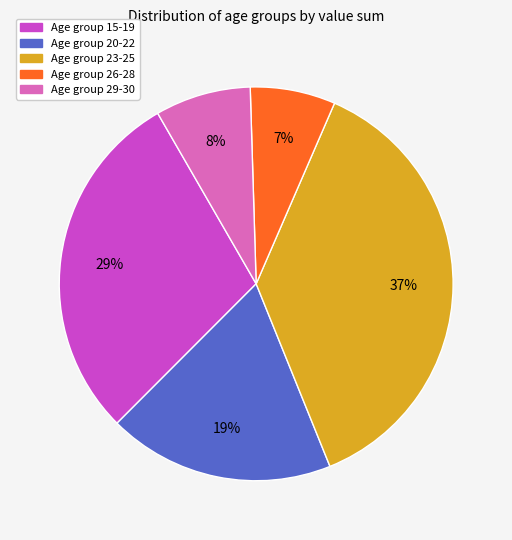

Is there any slice that represents more than half of the pie?

No